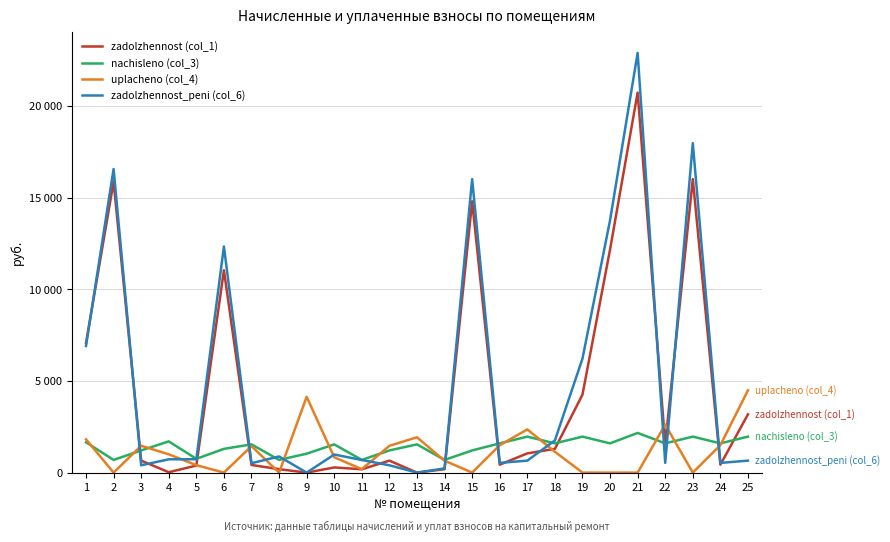

Is it true that zadolzhennost (col_1) equals 20394.0 at 20?

False